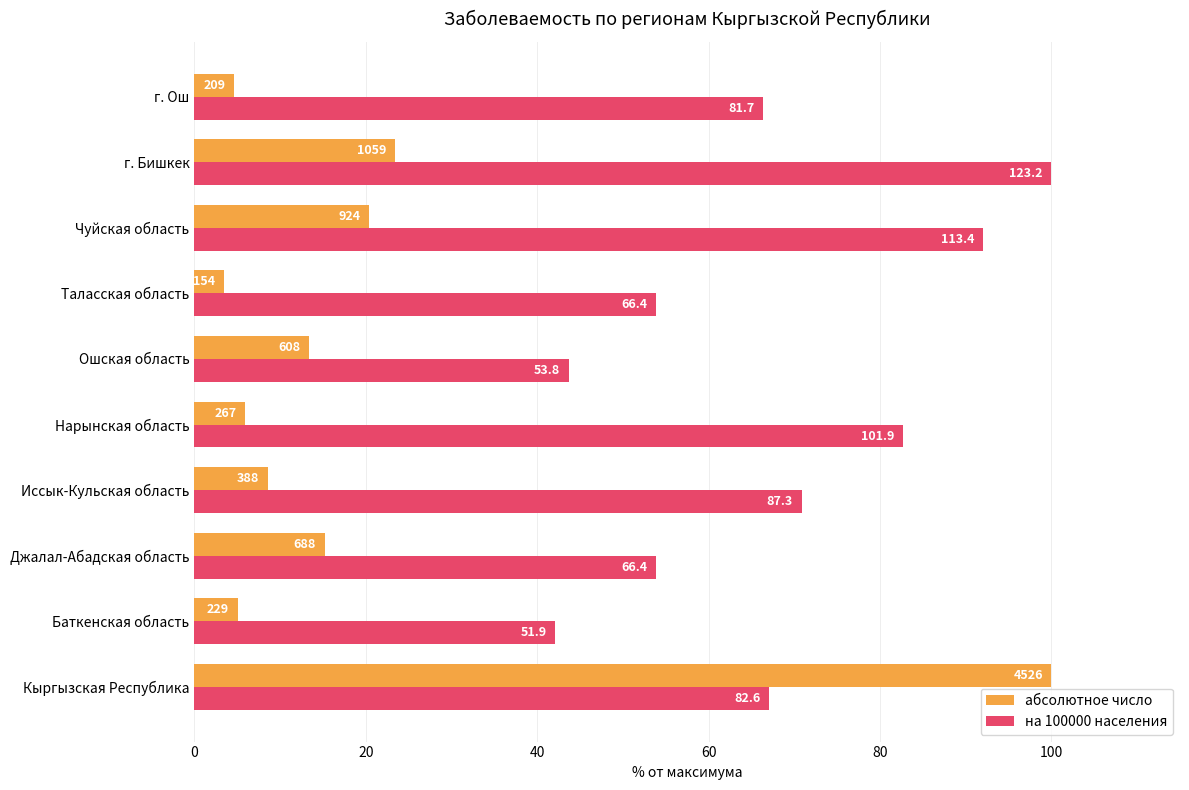

Reading left to right, extract all data points from this chart.

абсолютное число: 100.0	5.1	15.2	8.6	5.9	13.4	3.4	20.4	23.4	4.6
на 100000 населения: 67.0	42.1	53.9	70.9	82.7	43.7	53.9	92.0	100.0	66.3